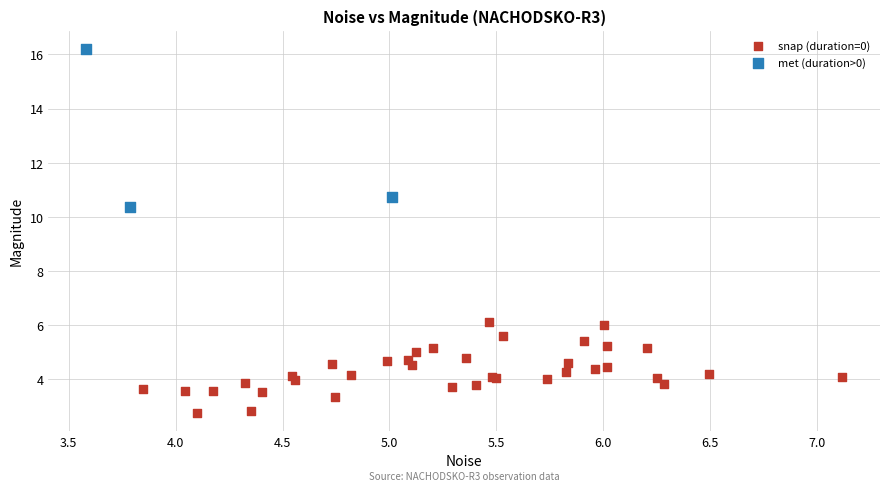

Which series has the largest Y range (max minus min)?

met (duration>0)